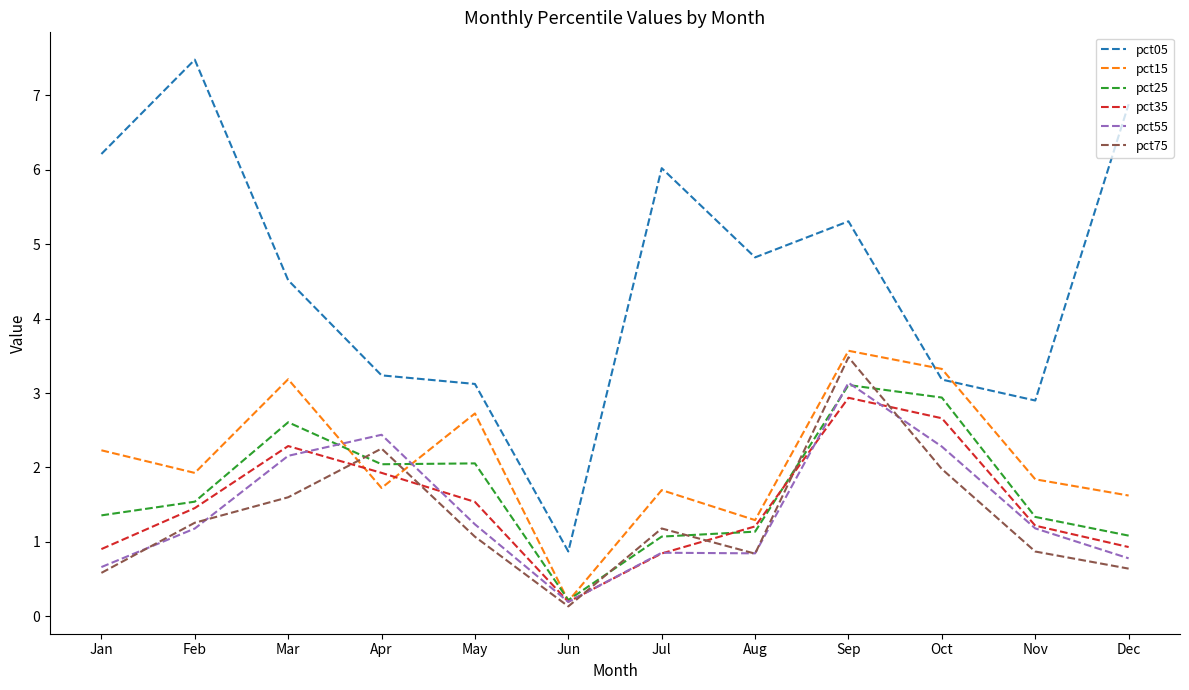

Which series has the largest range (max minus min)?

pct05